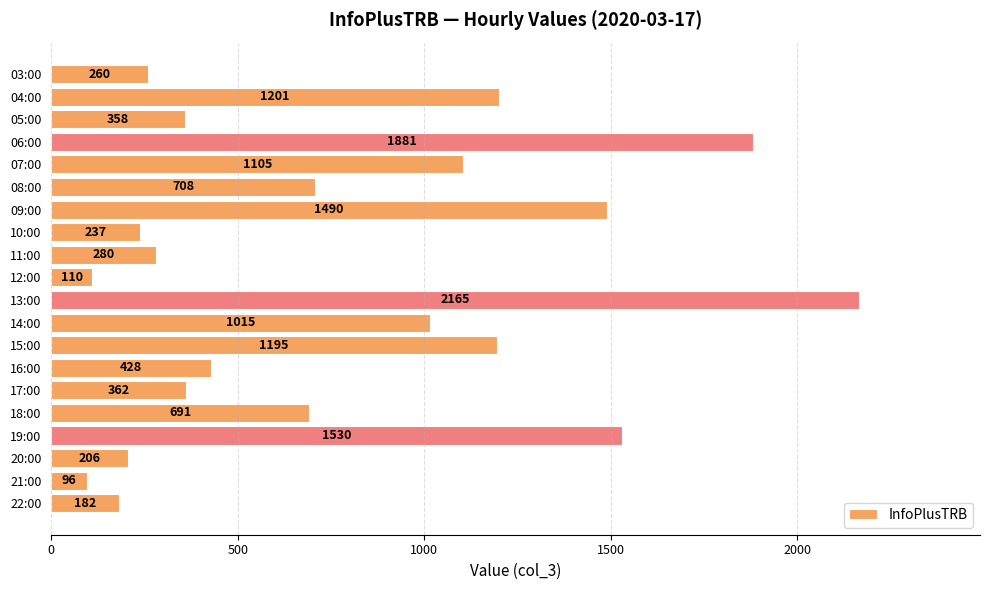

Reading top to bottom, what are all the values shown in this chart?

260	1201	358	1881	1105	708	1490	237	280	110	2165	1015	1195	428	362	691	1530	206	96	182